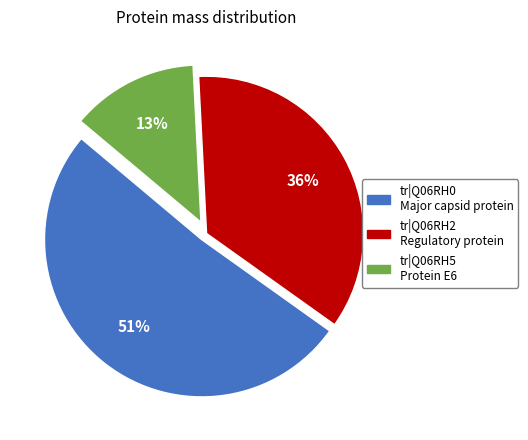

Approximately how many times larger is the value at tr|Q06RH5 Protein E6 compared to tr|Q06RH2 Regulatory protein?

0.4